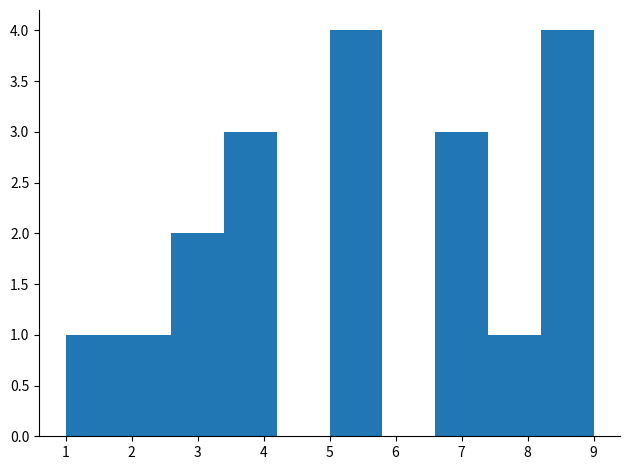

Reading left to right, transcribe this chart: for each bar, give the range it covers on the x-axis and its height. The values are not printed on the chart, so give them approximately, as read against the axis.

1.0 to 1.8: 1
1.8 to 2.6: 1
2.6 to 3.4: 2
3.4 to 4.2: 3
4.2 to 5.0: 0
5.0 to 5.8: 4
5.8 to 6.6: 0
6.6 to 7.4: 3
7.4 to 8.2: 1
8.2 to 9.0: 4